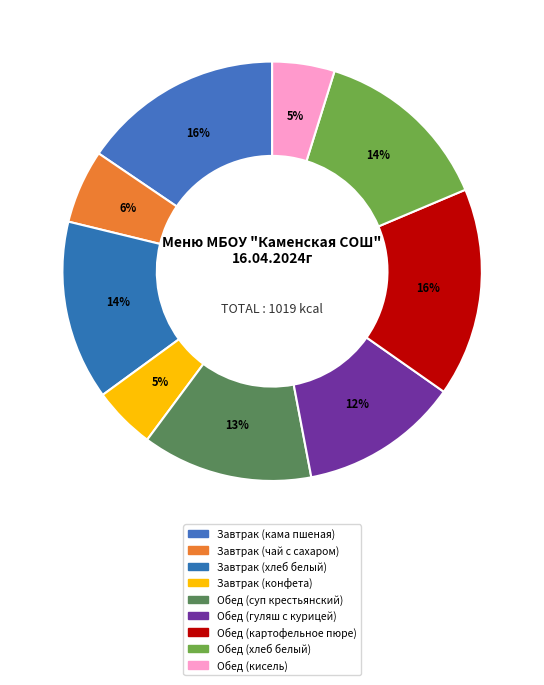

The Обед (картофельное пюре) slice represents 16% of the pie. True or false?

True